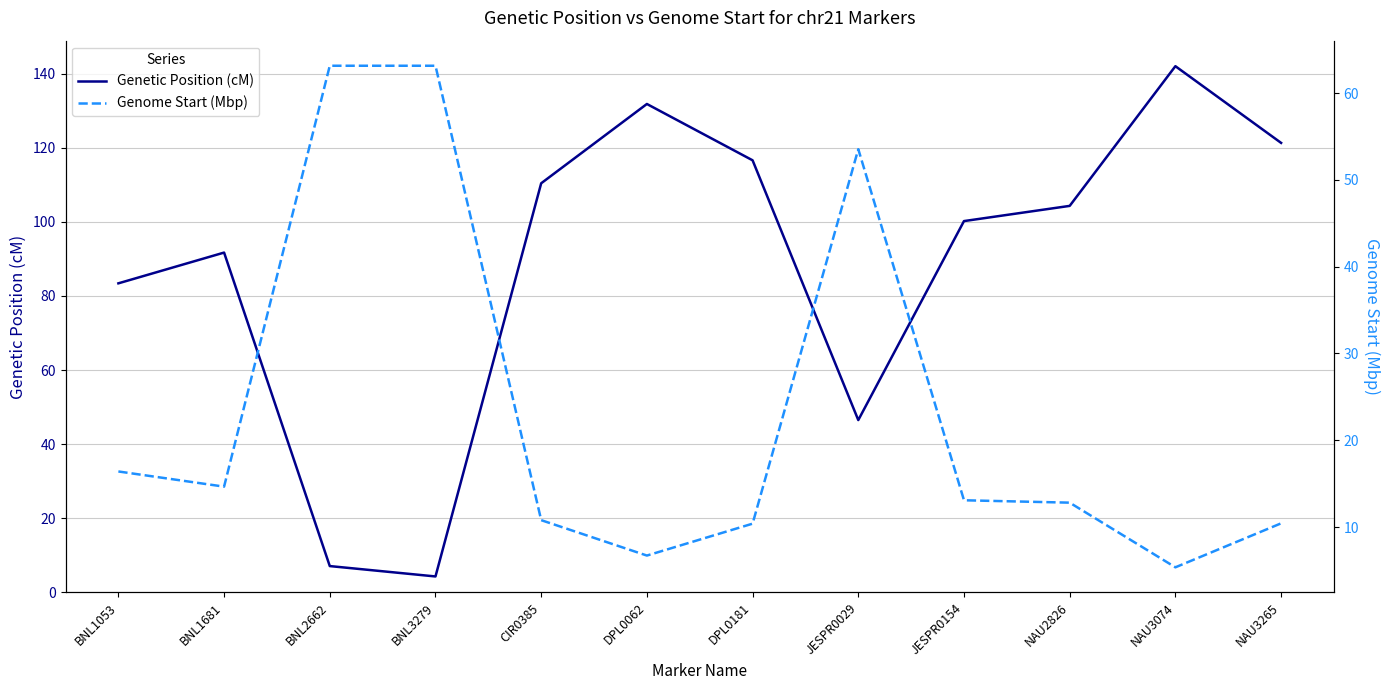

Which label corresponds to the largest value in the chart?

NAU3074